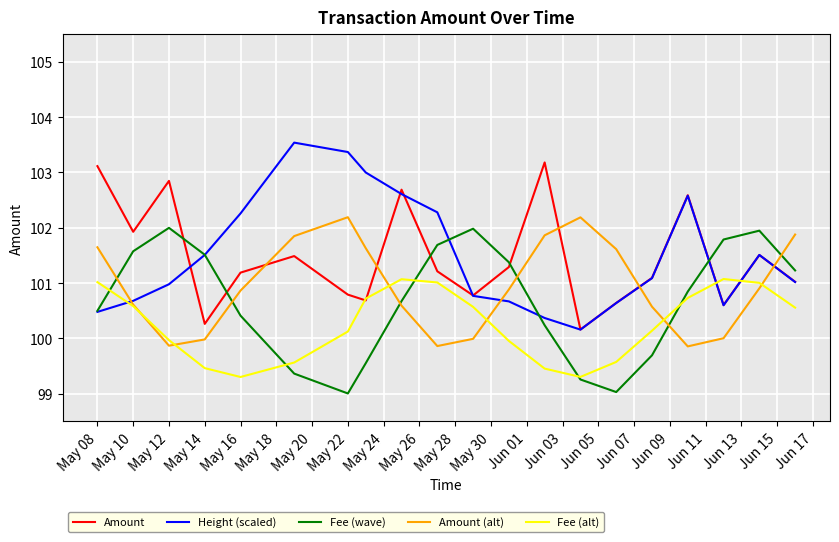

What is the lowest value of the Fee (alt) series?

99.3